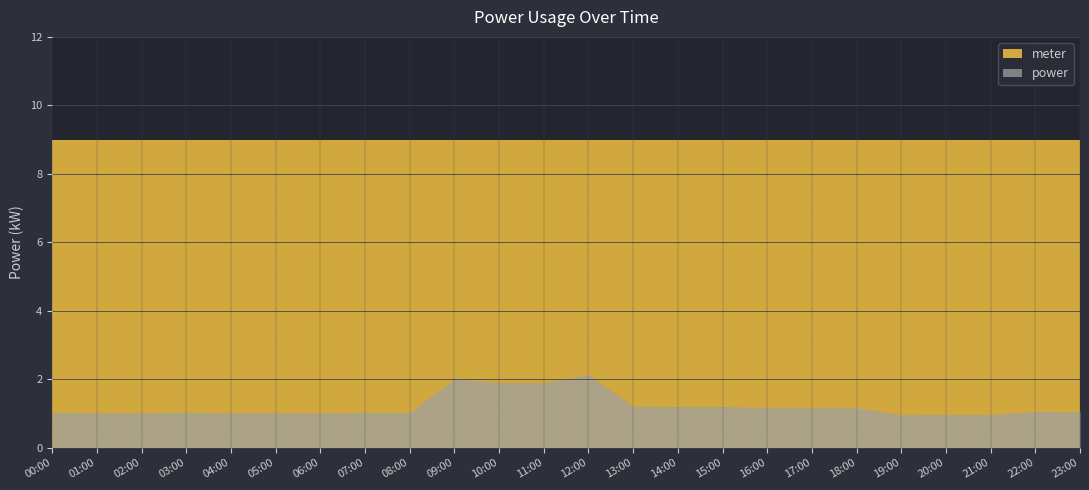

What is the difference between the highest and lowest values at 01:00?

8.0